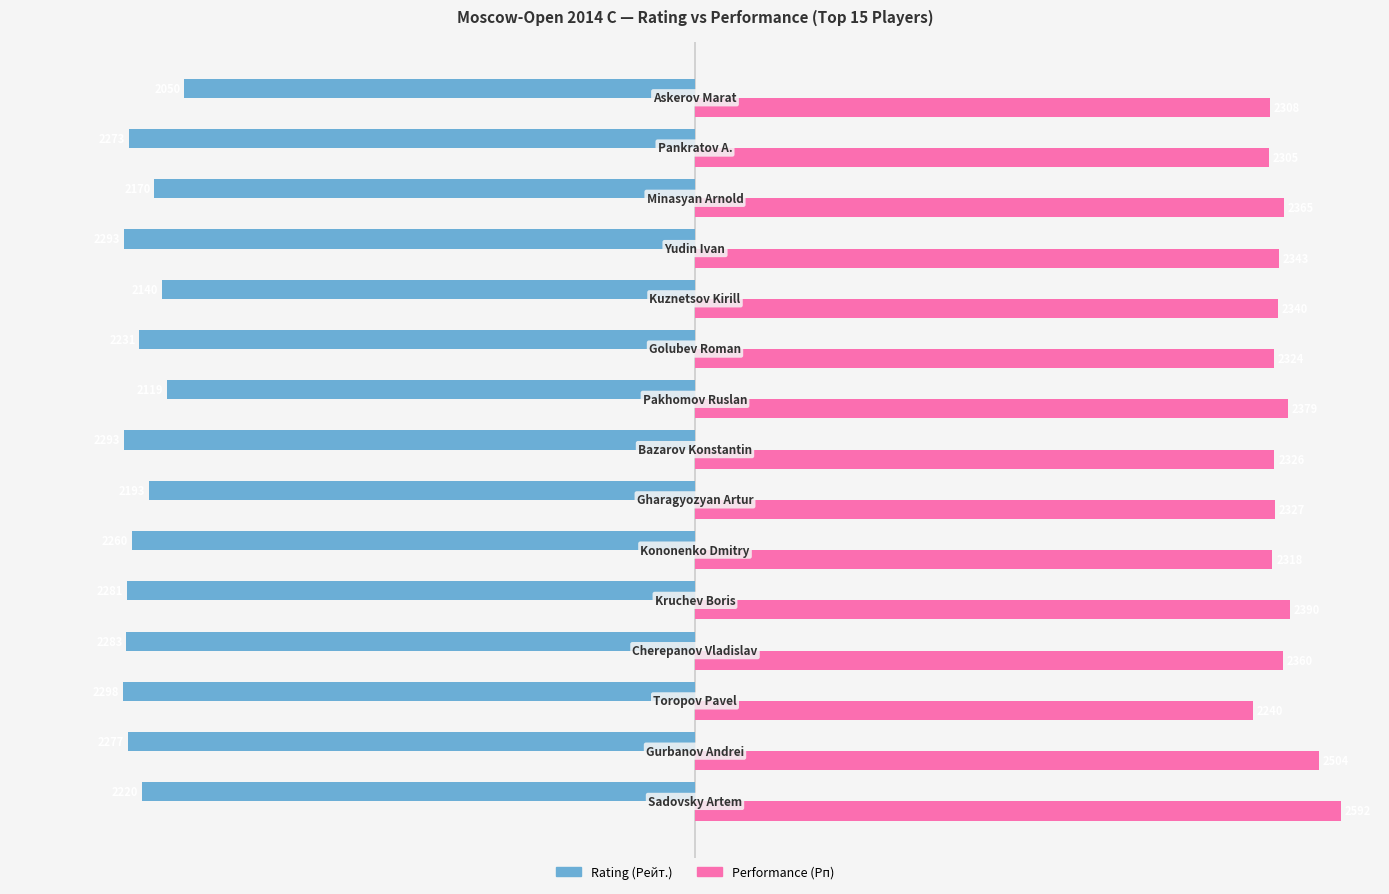

What is the smallest value displayed?

-2298